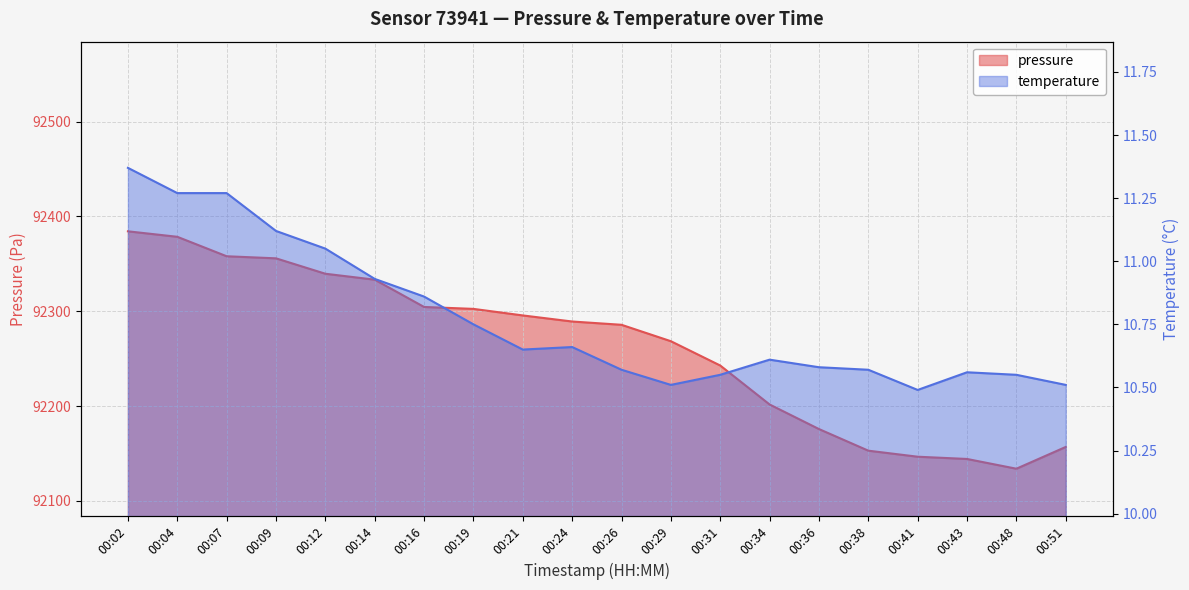

What is the sum of all pressure values?

1845251.0